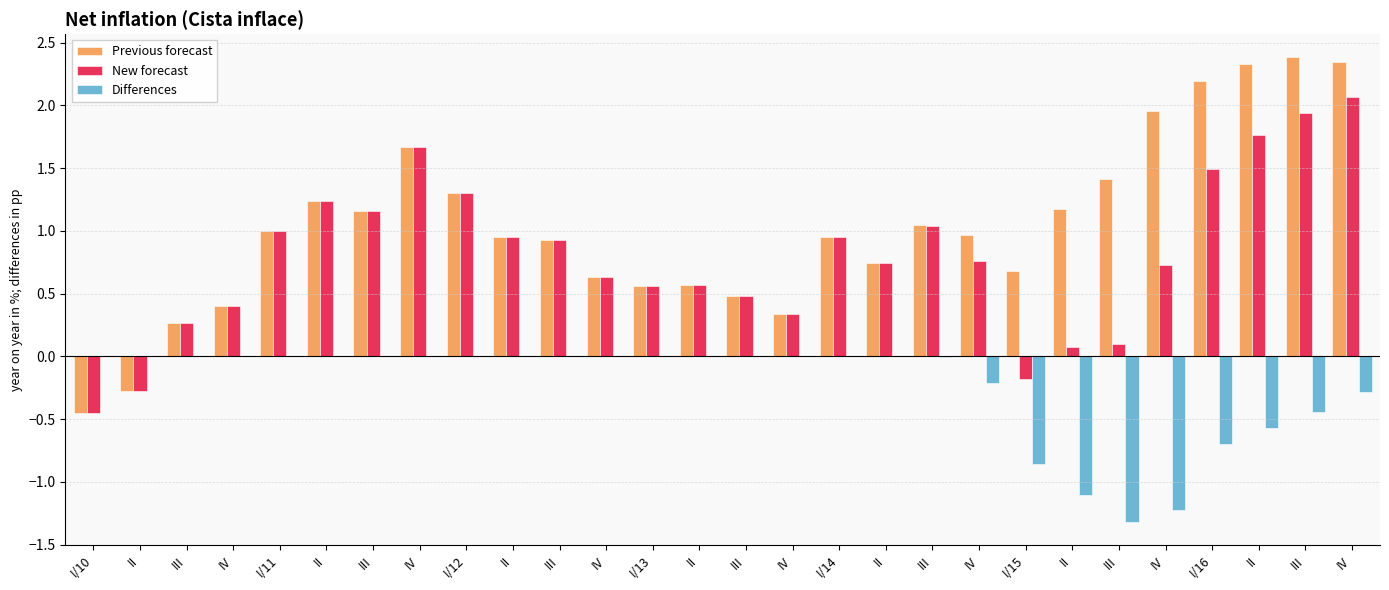

What is the sum of all New forecast values?

22.2